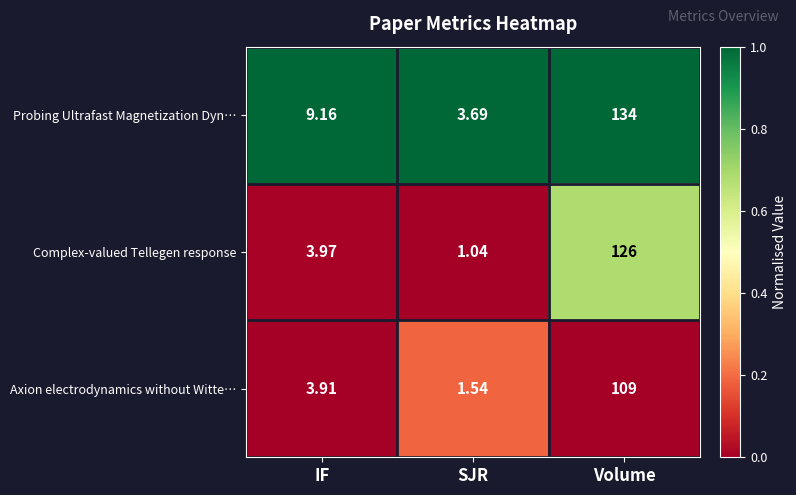

Rank the series by their maximum value, from highest to lowest.

Probing Ultrafast Magnetization Dyn…, Complex-valued Tellegen response, Axion electrodynamics without Witte…